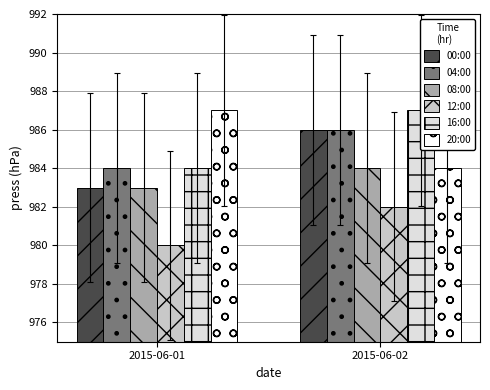

List the labels in order of 08:00 value, smallest first.

2015-06-01, 2015-06-02